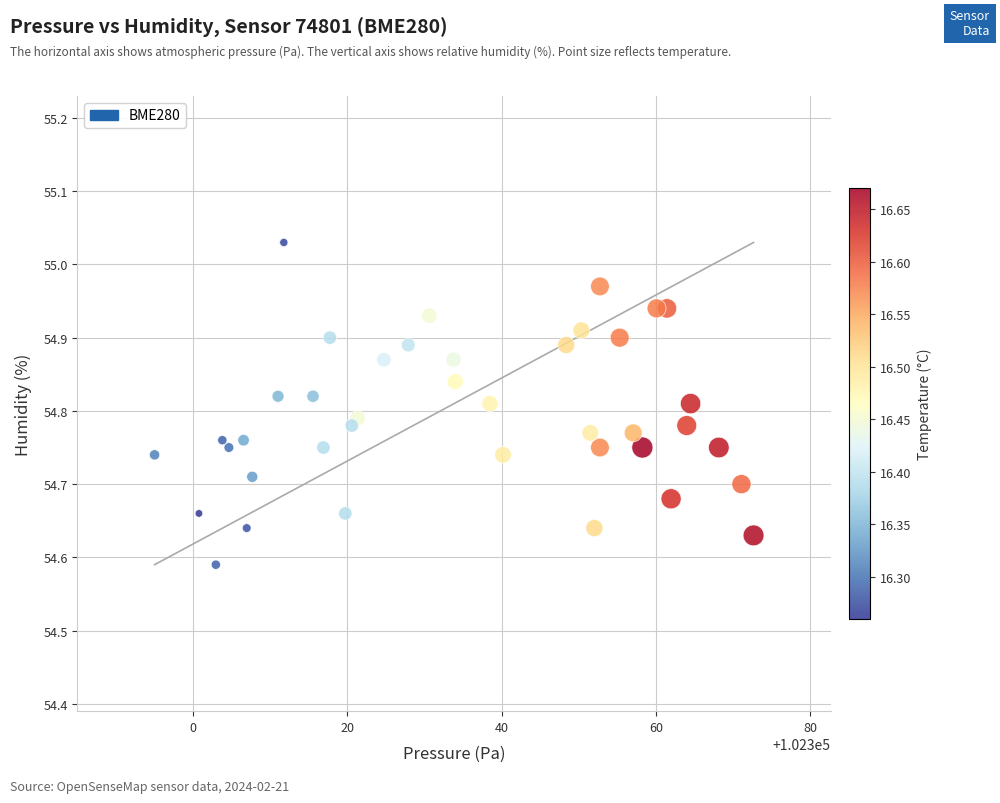

What is the range of X values (max minus min)?

77.6